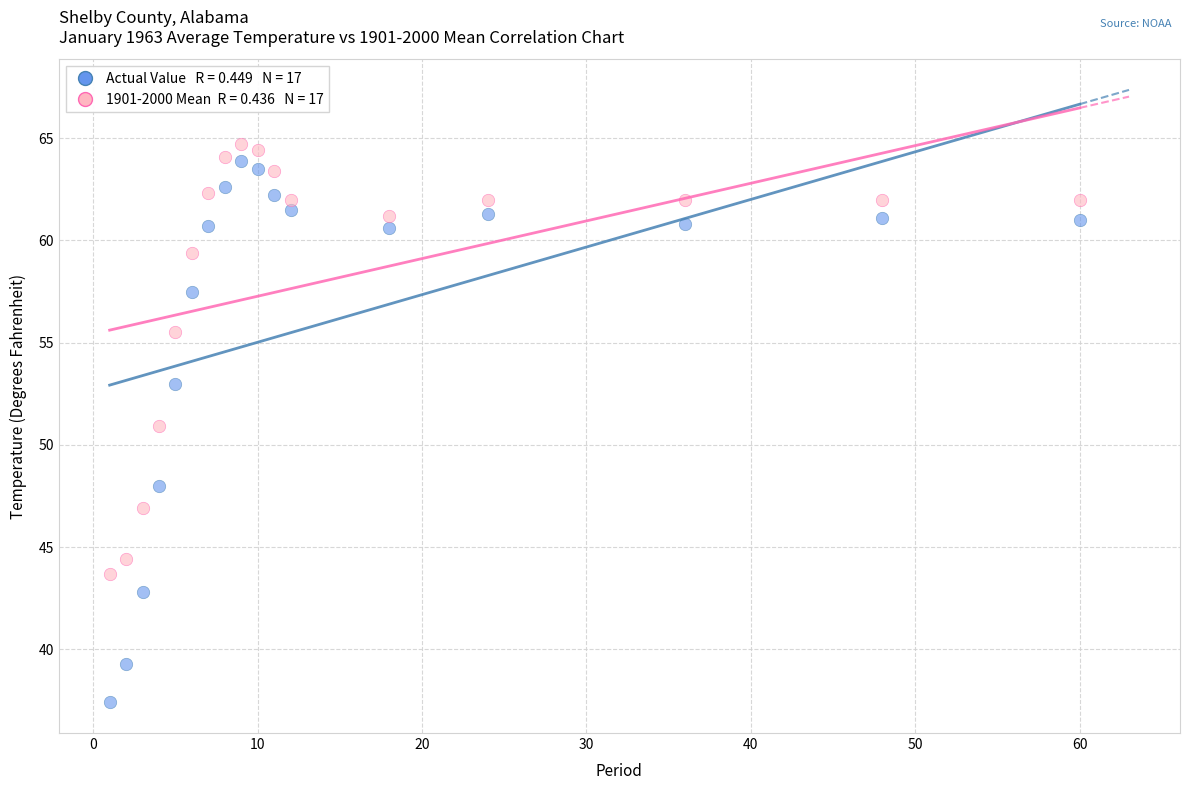

Across all data points, what is the range of X values (max minus min)?

59.0